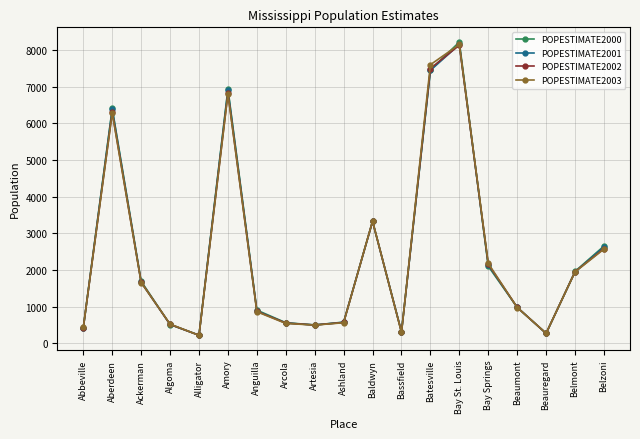

What is the label of the 2nd point from the left?

Aberdeen